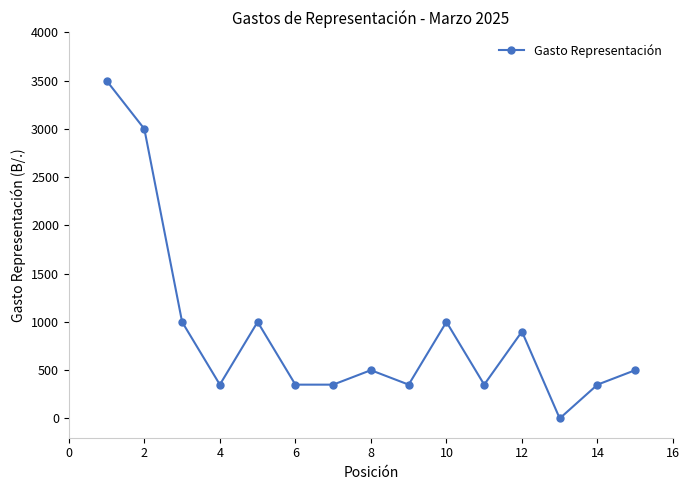

What is the sum of all values?

13500